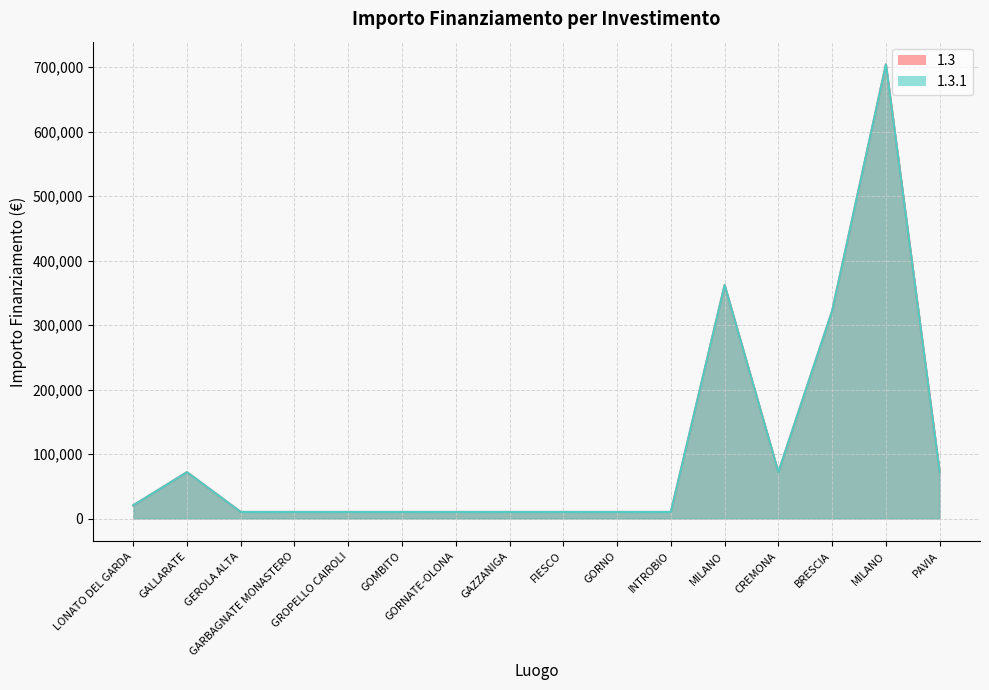

True or false: 1.3 and 1.3.1 intersect in this chart.

False